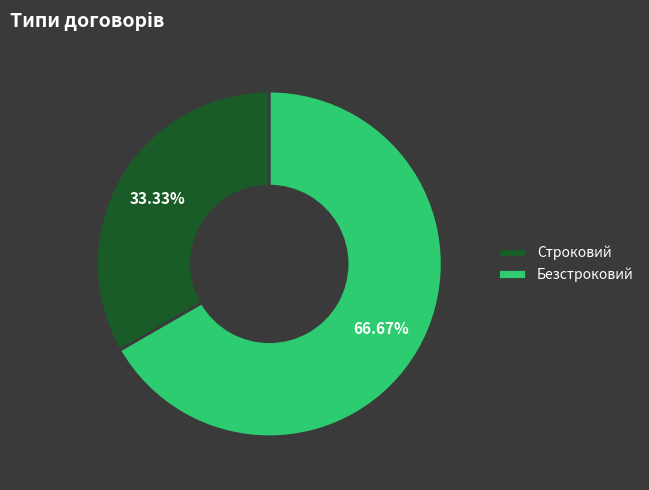

Between Безстроковий and Строковий, which is larger?

Безстроковий